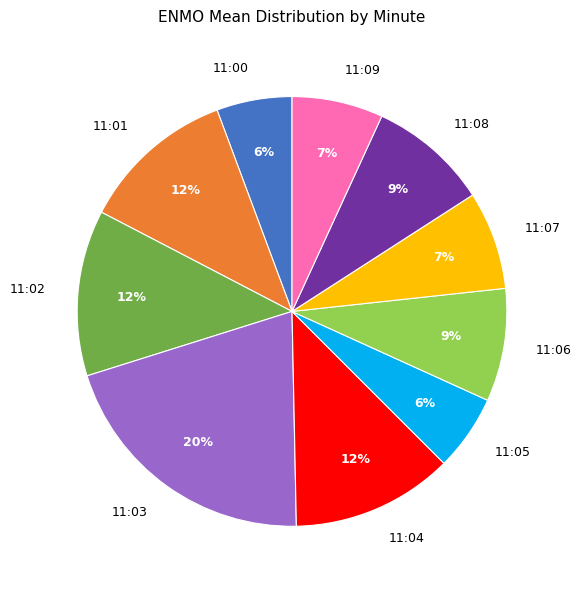

To the nearest percent, what is the average slice percentage?

10%